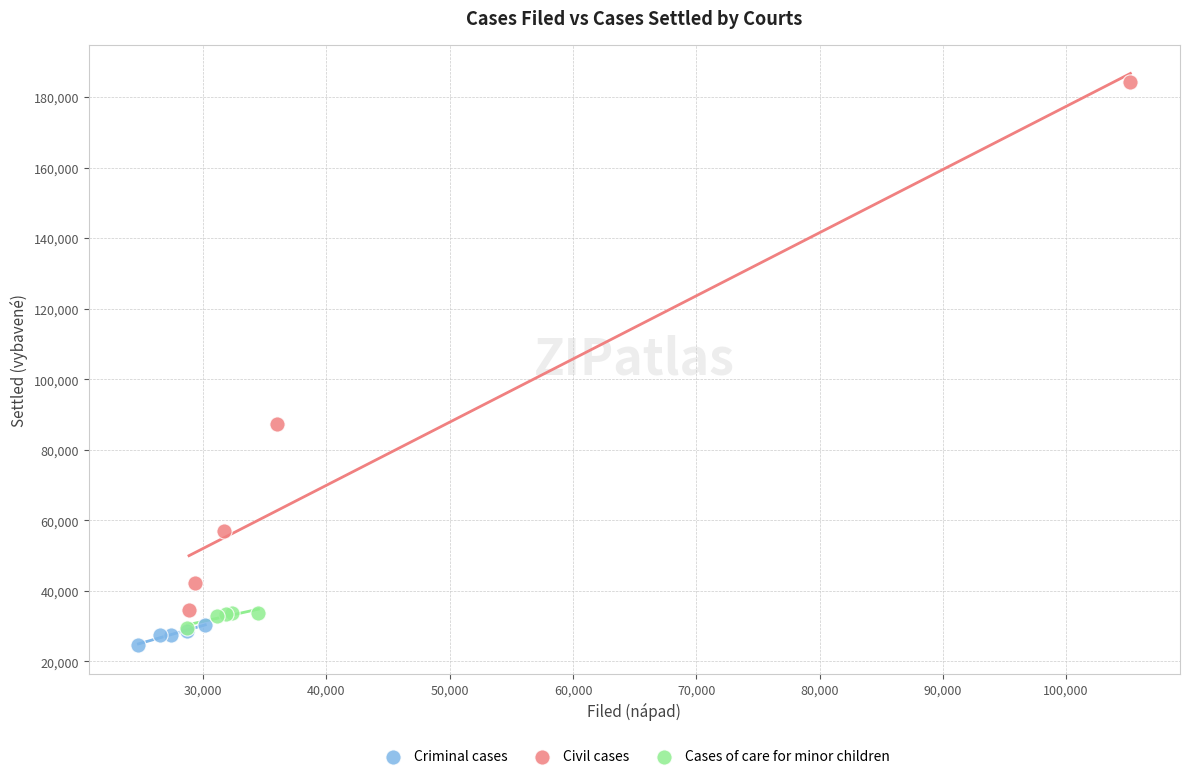

Which series has the widest spread of Y values?

Civil cases